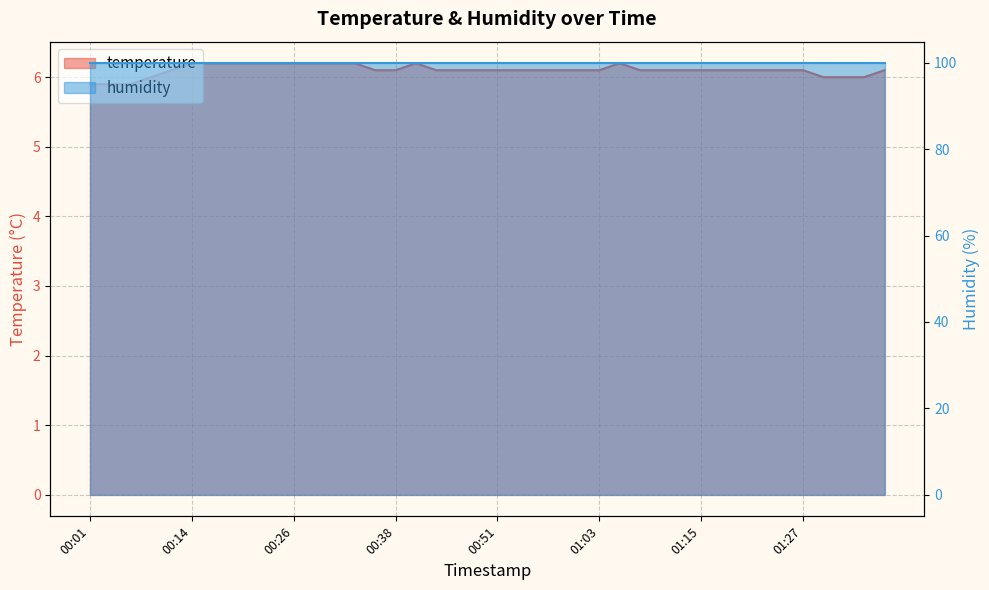

Where does the data first go above 6?

00:11